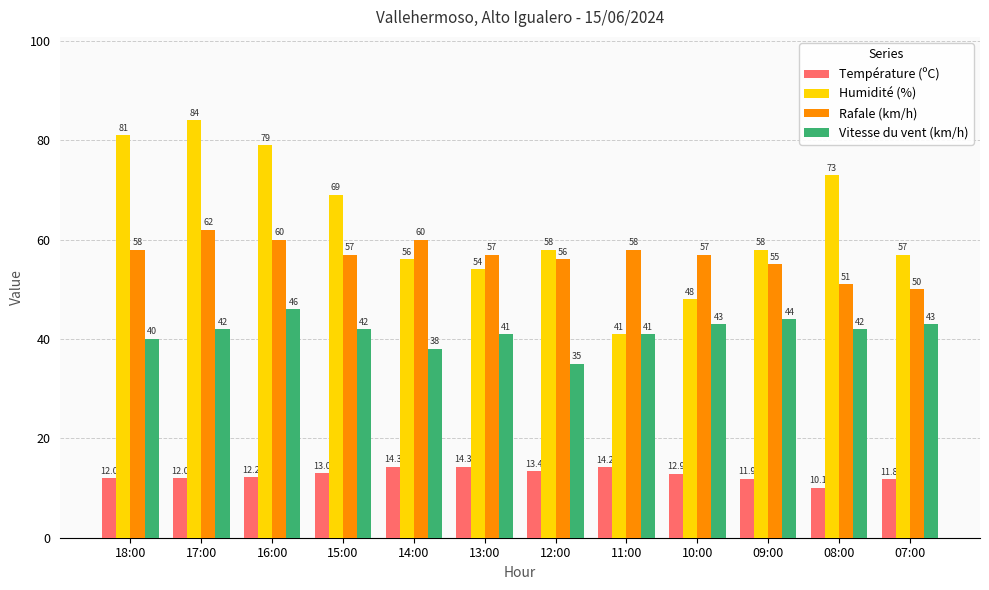

Rank the series at 13:00 from highest to lowest value.

Rafale (km/h), Humidité (%), Vitesse du vent (km/h), Température (ºC)